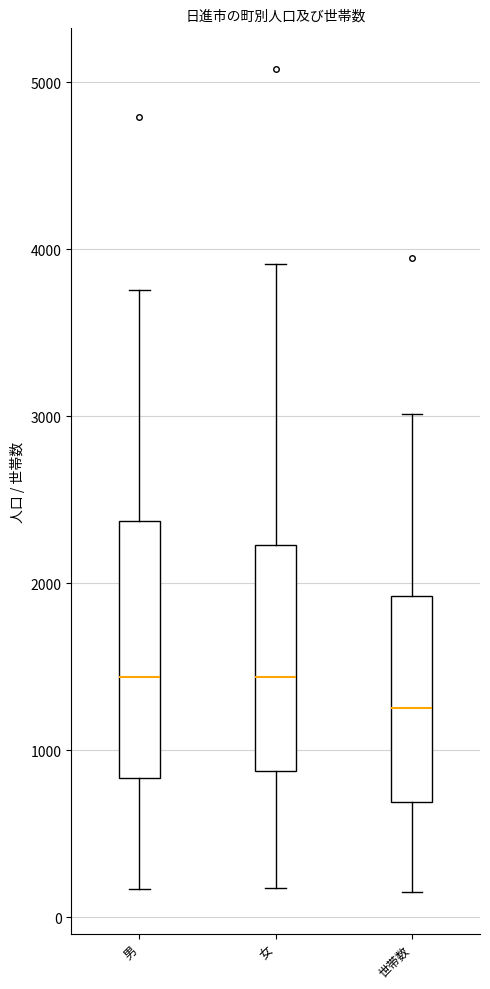

Reading left to right, transcribe this box plot: for each box, give where its median line is, the range the box spans, and where its two whiskers end, as read against the y-axis. The values are not printed on the chart, so give them approximately, as read against the axis.

男: median 1400, box 800 to 2400, whiskers 200 to 3800
女: median 1400, box 900 to 2200, whiskers 200 to 3900
世帯数: median 1300, box 700 to 1900, whiskers 100 to 3000